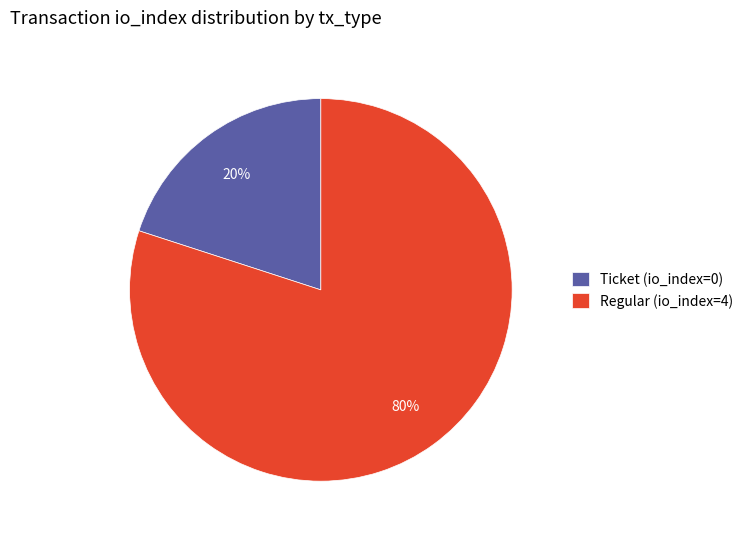

The Regular (io_index=4) slice represents 68% of the pie. True or false?

False